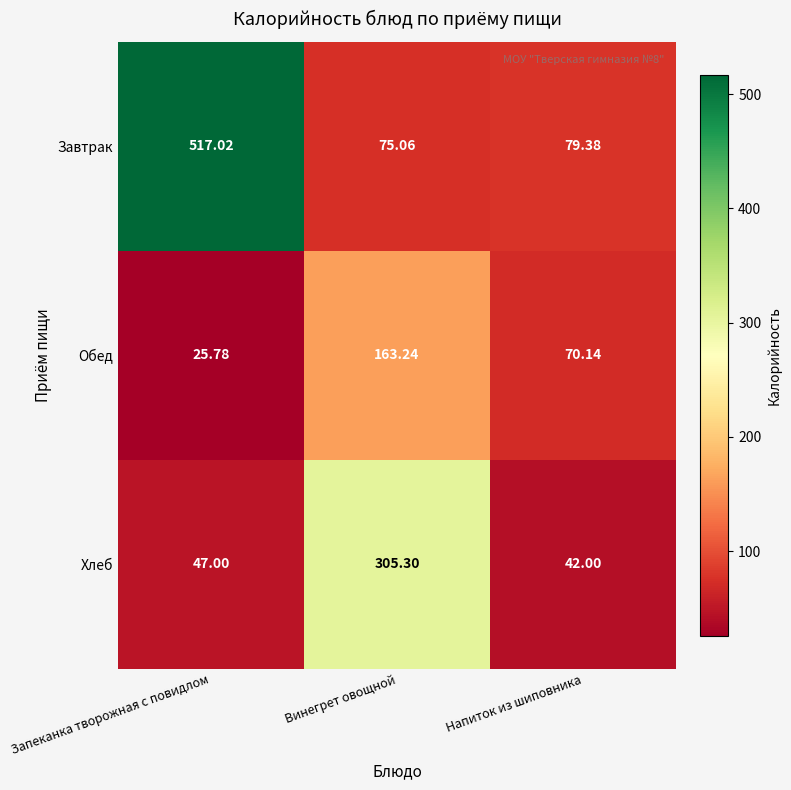

Where is Завтрак nearest to the value 296?

Напиток из шиповника